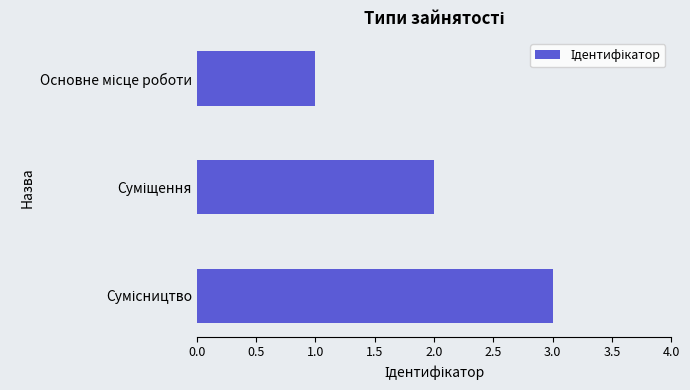

How many values are below 2?

1